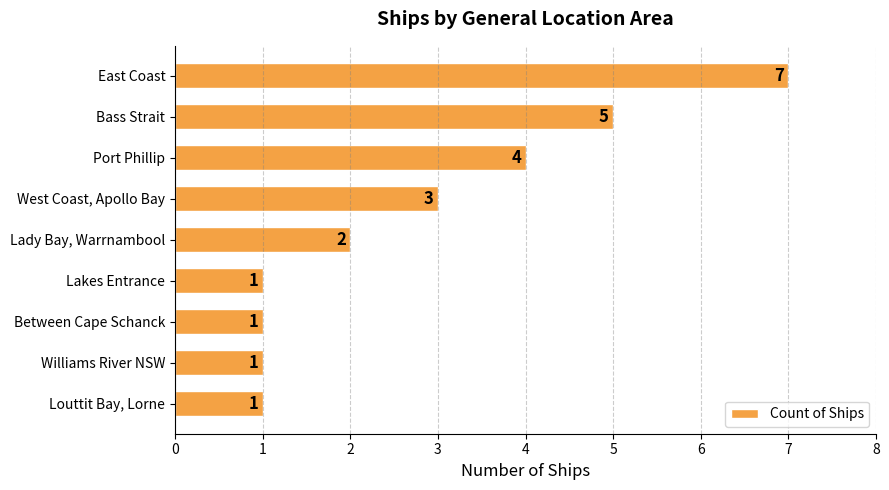

Approximately how many times larger is the value at Bass Strait compared to West Coast, Apollo Bay?

1.7